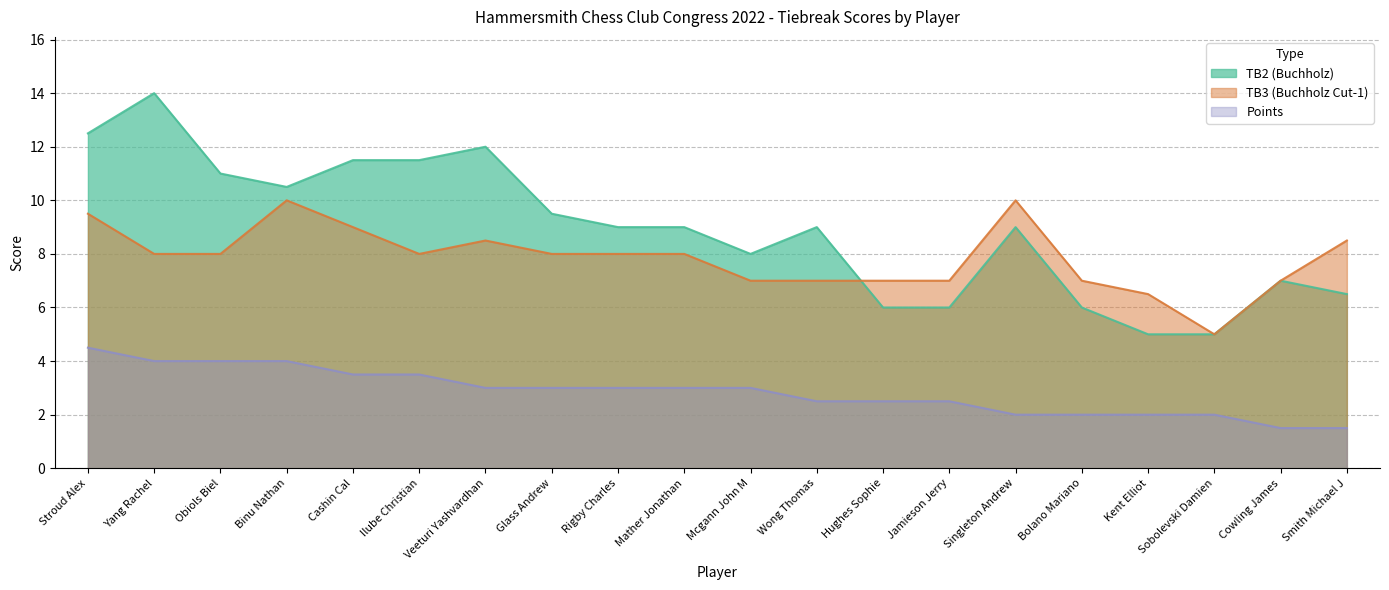

How many interior local peaks does the TB3 series have?

3